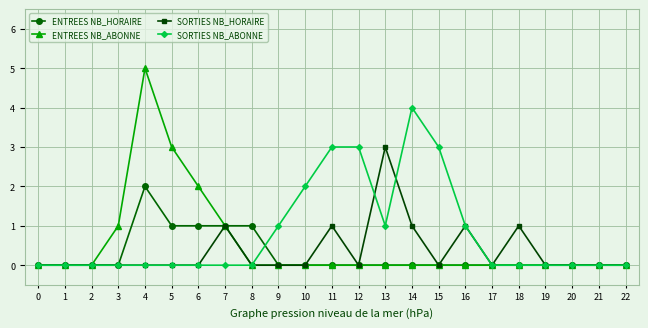

The ENTREES NB_ABONNE series shows 3 at 5. True or false?

True